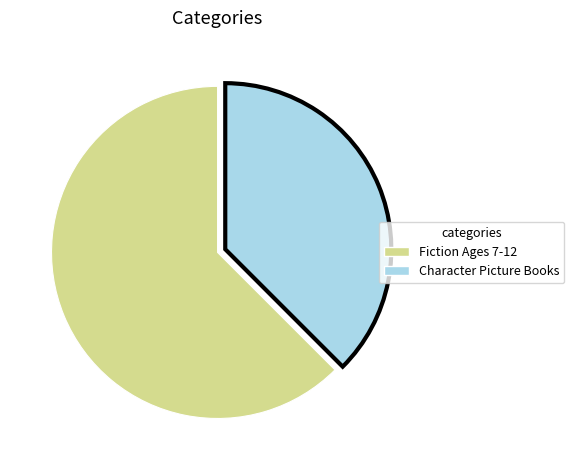

Which category has the smallest portion of the pie?

Character Picture Books